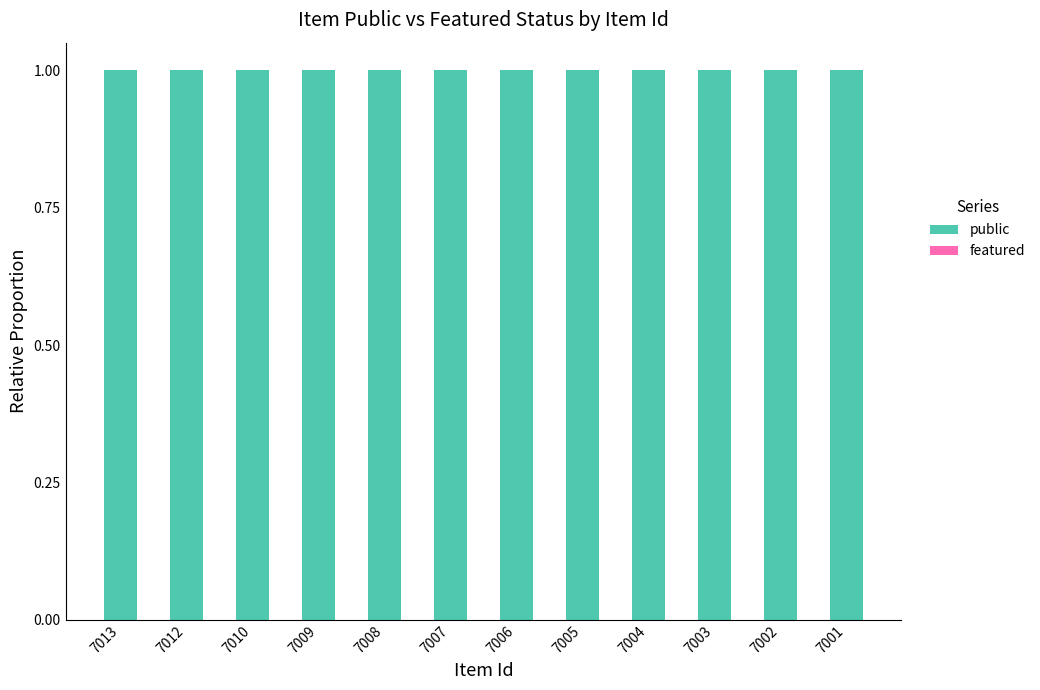

The public series shows 2 at 7006. True or false?

False